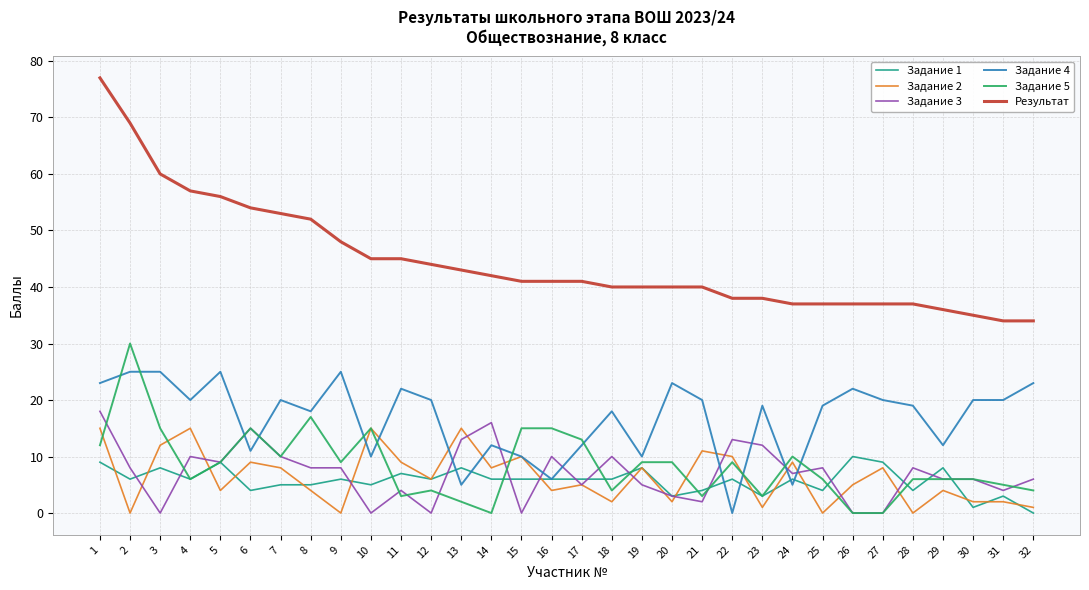

True or false: Задание 1 and Задание 4 intersect in this chart.

True